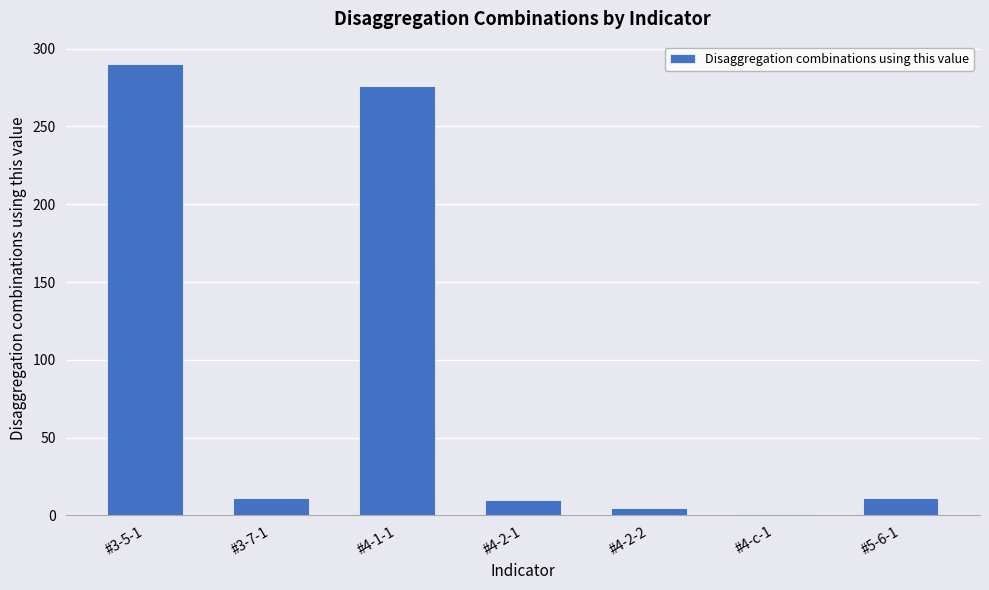

What is the approximate value at #3-5-1?

290